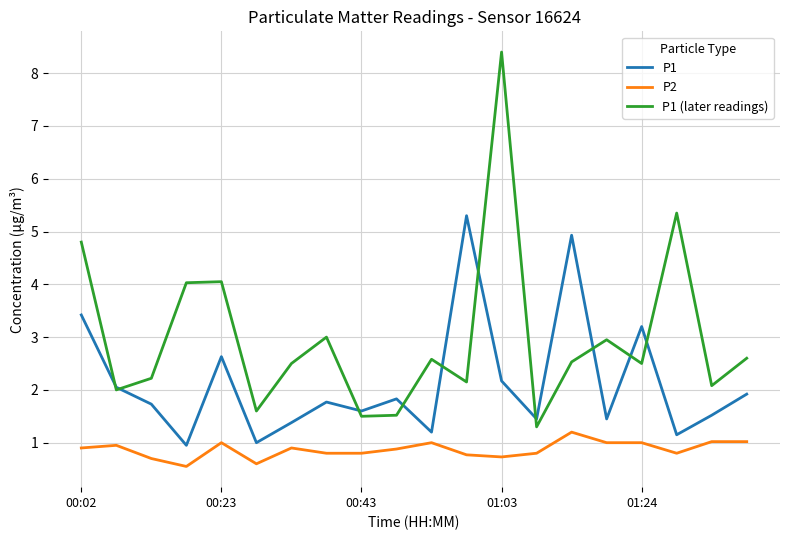

Does the chart have visible grid lines?

Yes